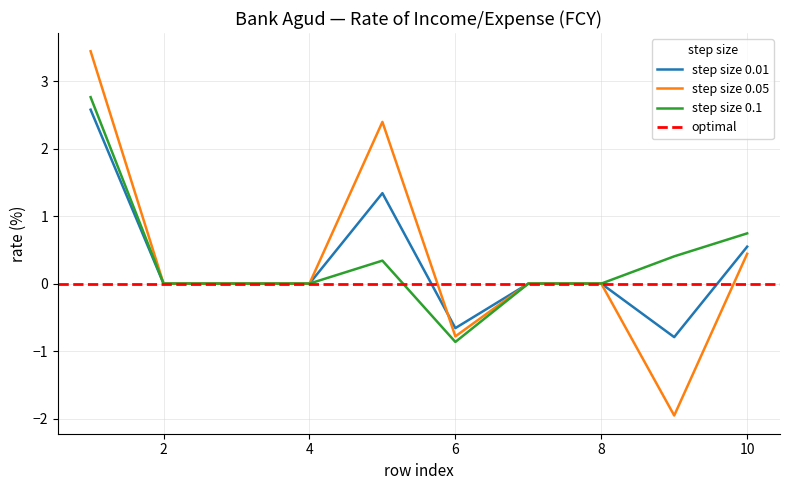

True or false: step size 0.01 has a value of 1.2 at 8.

False